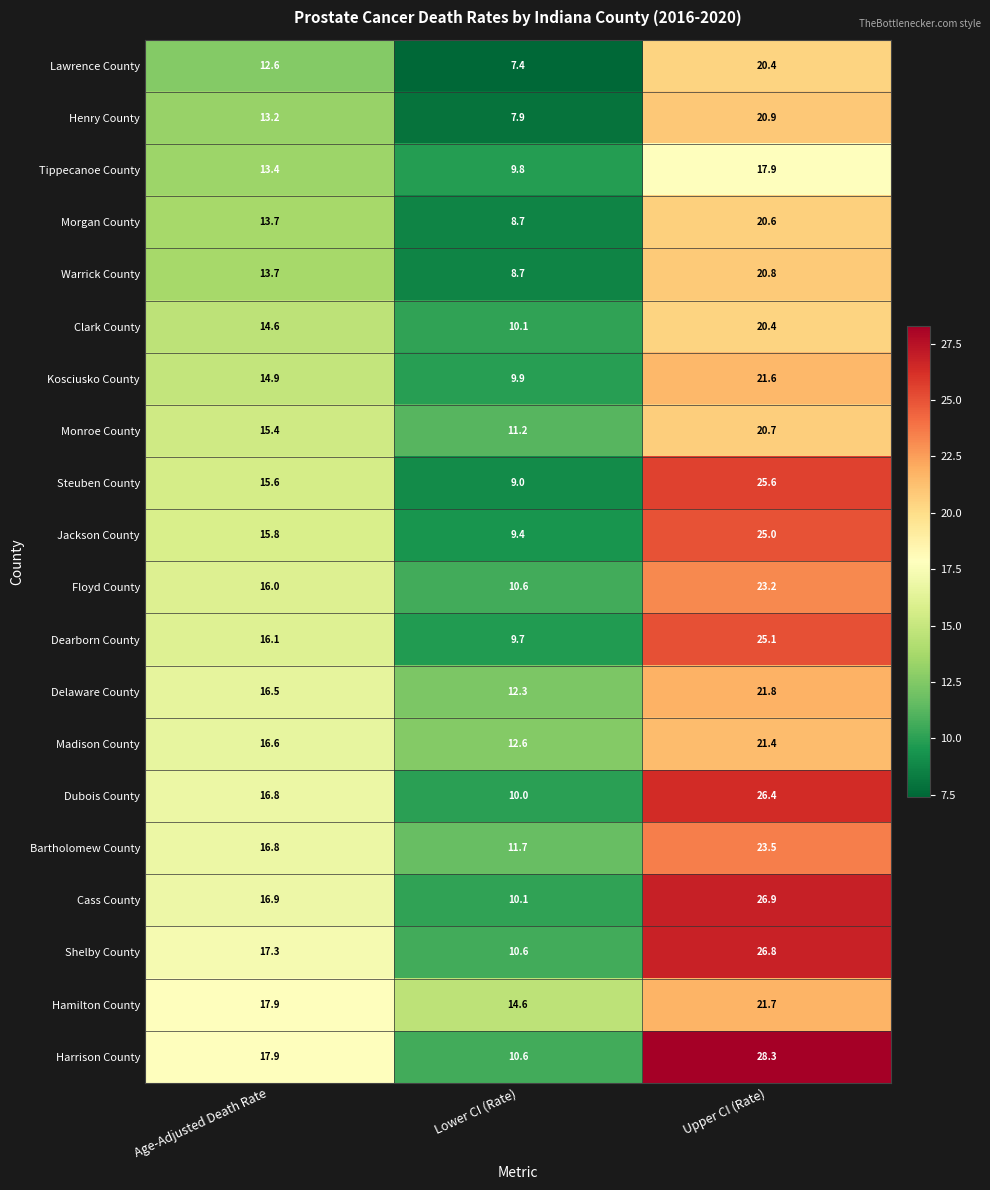

What is the total value across all series at Lower CI (Rate)?

204.9